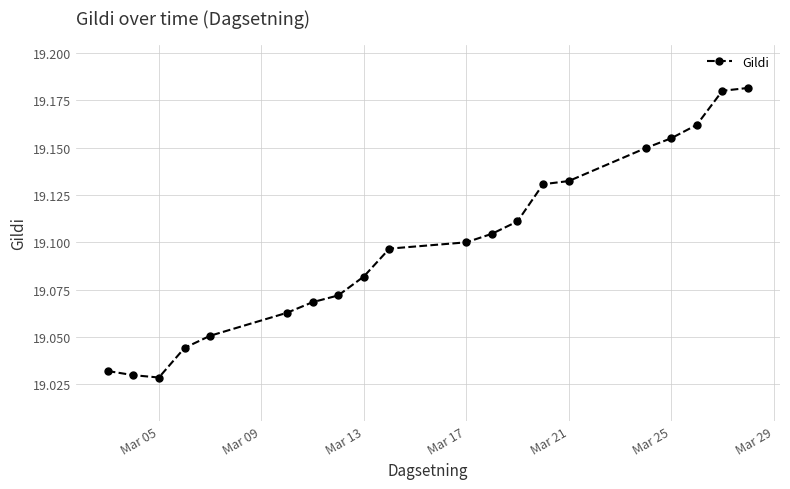

Count the values in the range 19 to 20.

20